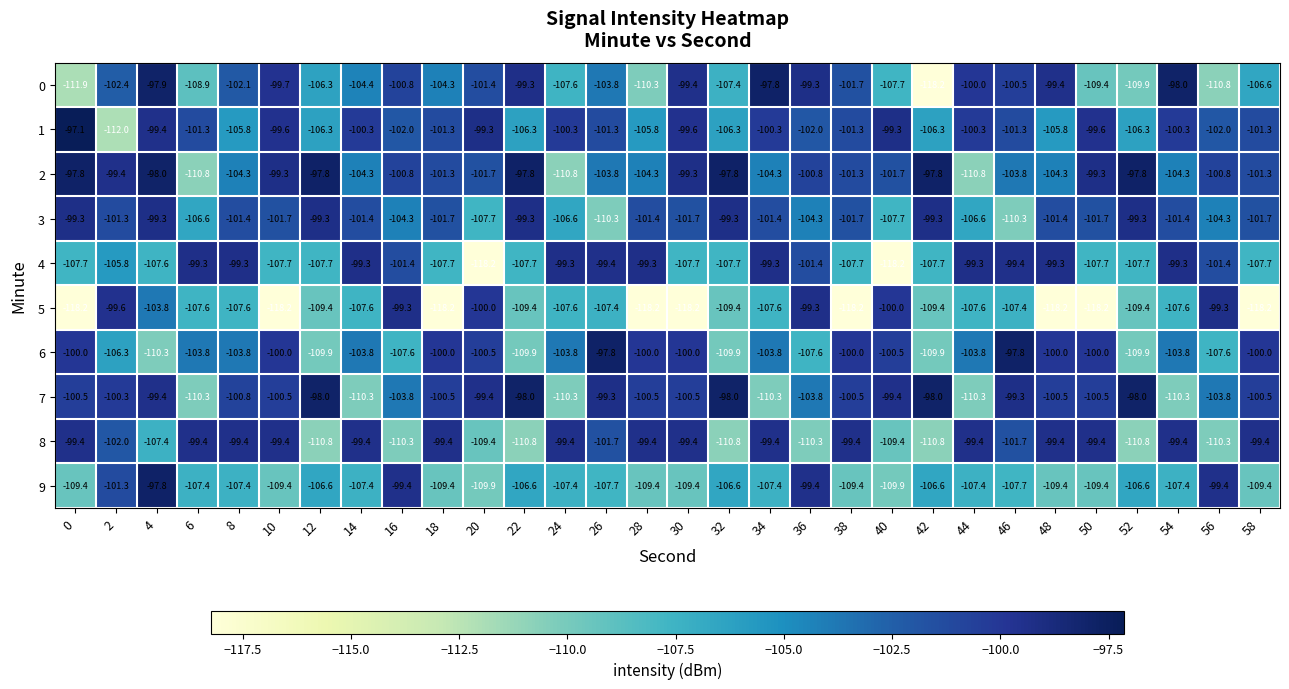

Which series changed the most between 26 and 58?

5